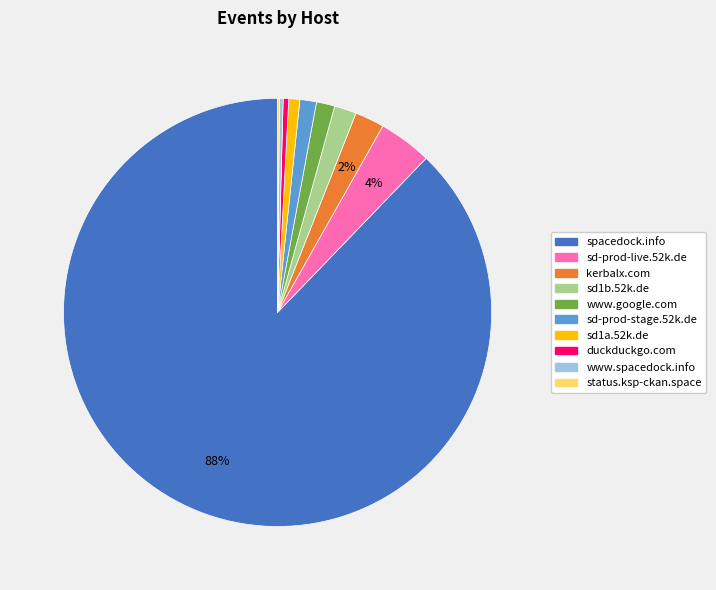

Between sd1a.52k.de and spacedock.info, which is larger?

spacedock.info